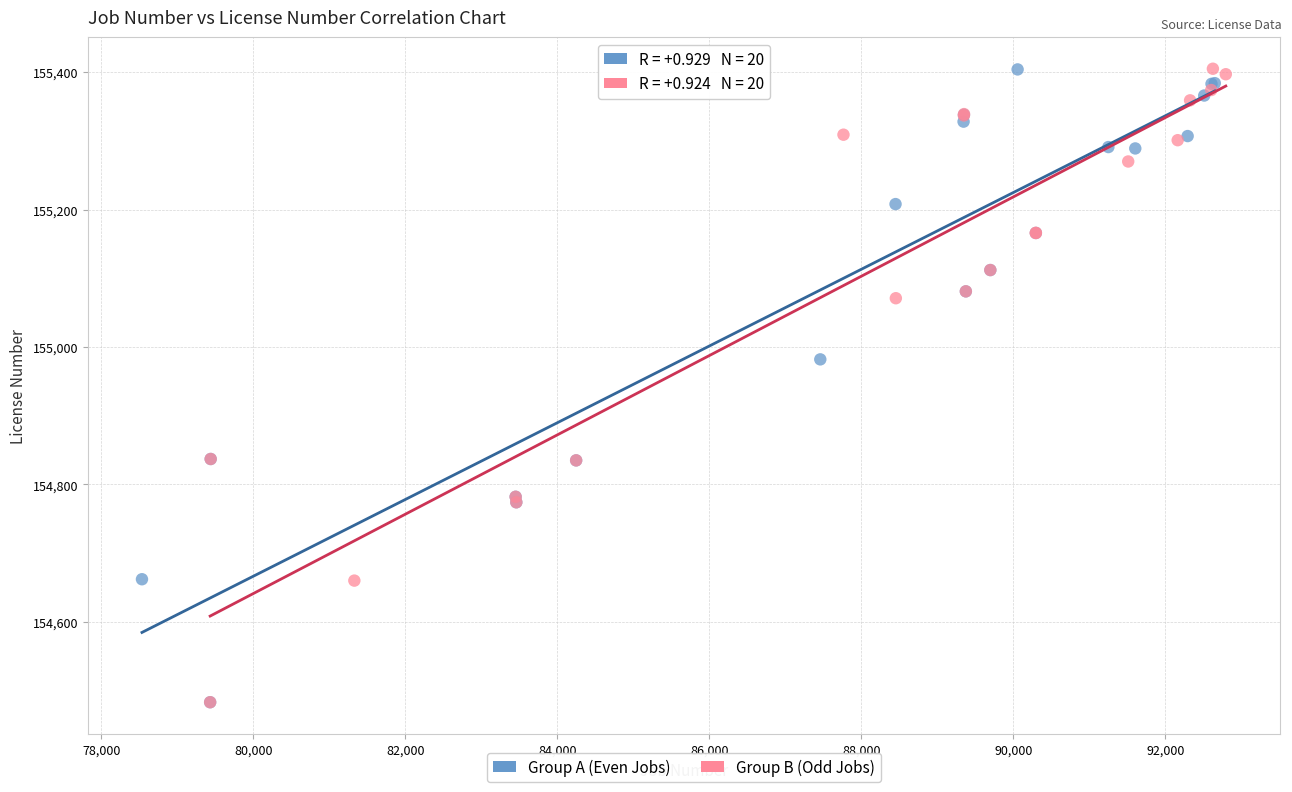

What are all the series names shown in the legend?

Group A (Even Jobs), Group B (Odd Jobs)